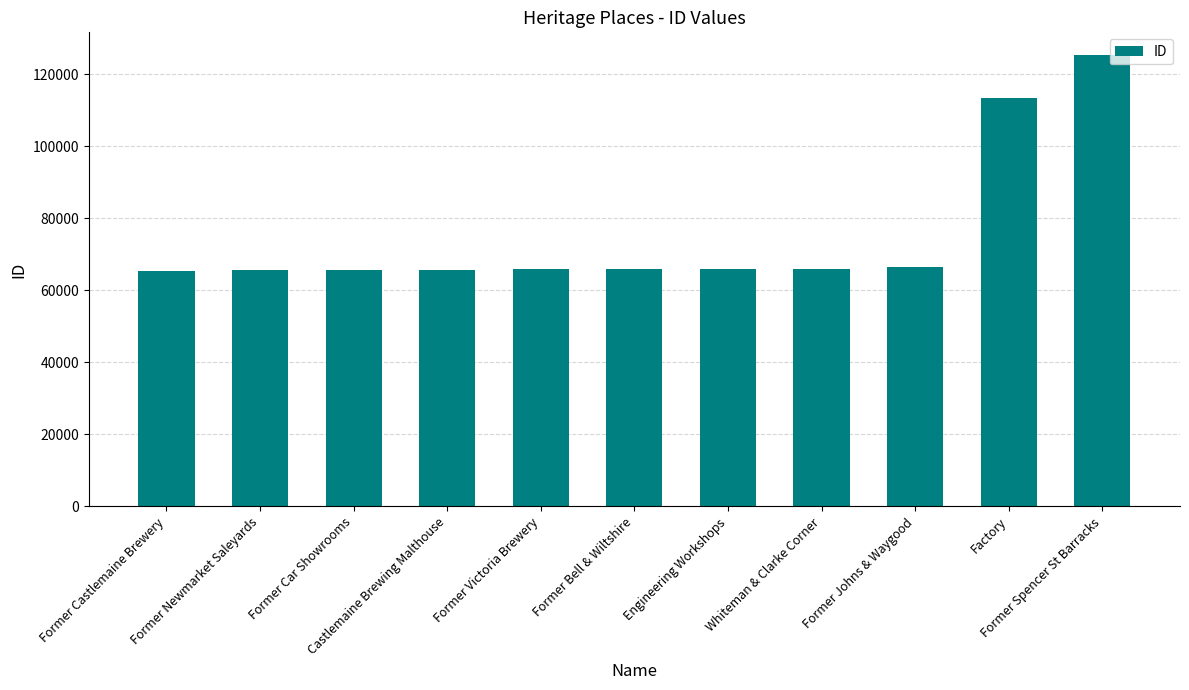

Are the bars grouped side by side (vs. stacked)?

No